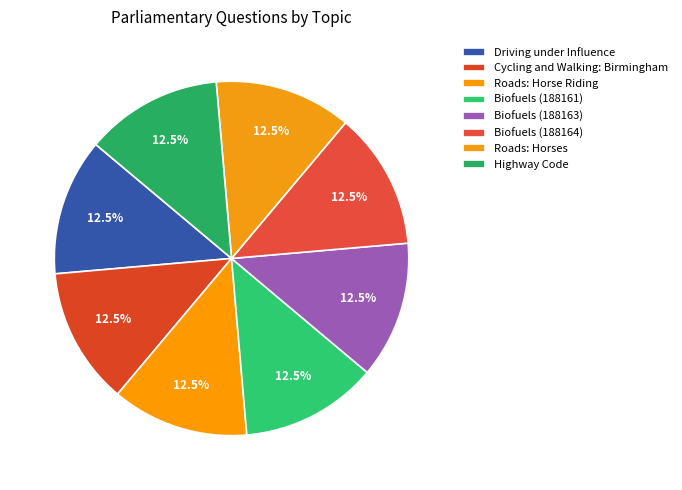

How many slices are in this pie chart?

8